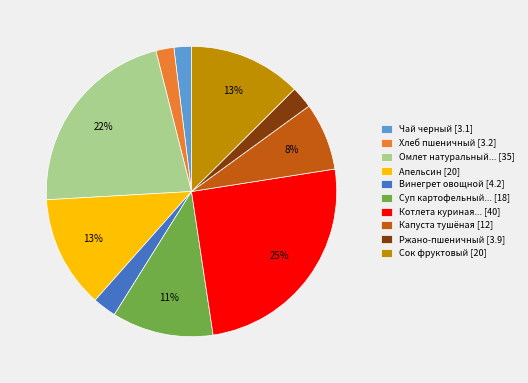

Do Чай черный [3.1] and Апельсин [20] together represent more than half of the pie?

No